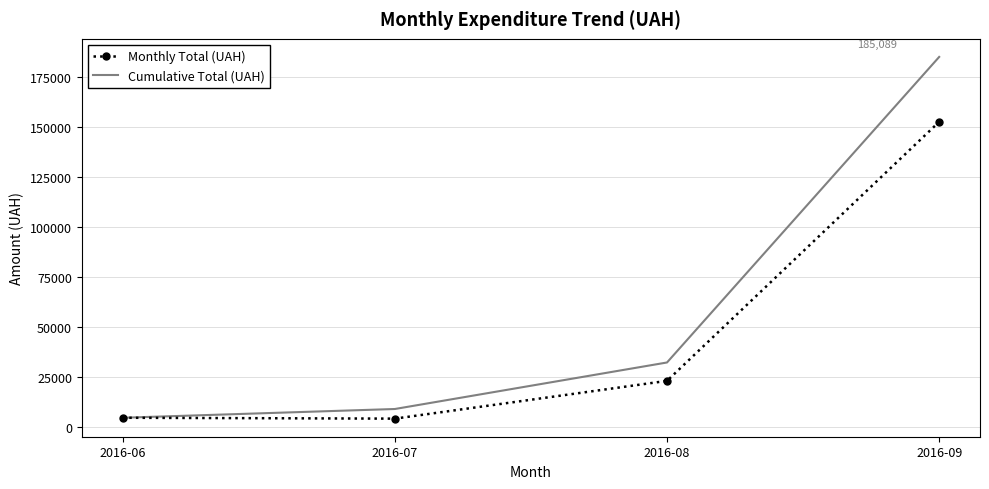

The value of Cumulative Total (UAH) at 2016-09 is 185088.7. True or false?

True